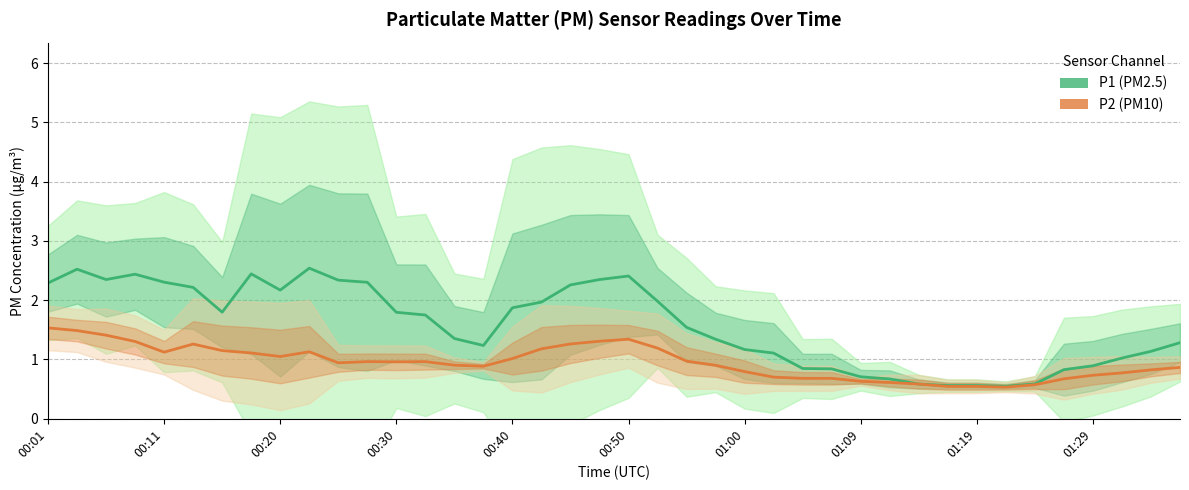

How many series are shown in this chart?

2